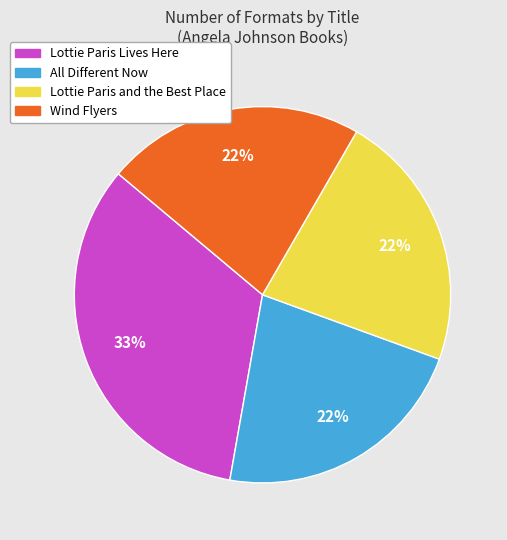

Do Lottie Paris Lives Here and Lottie Paris and the Best Place together represent more than half of the pie?

Yes